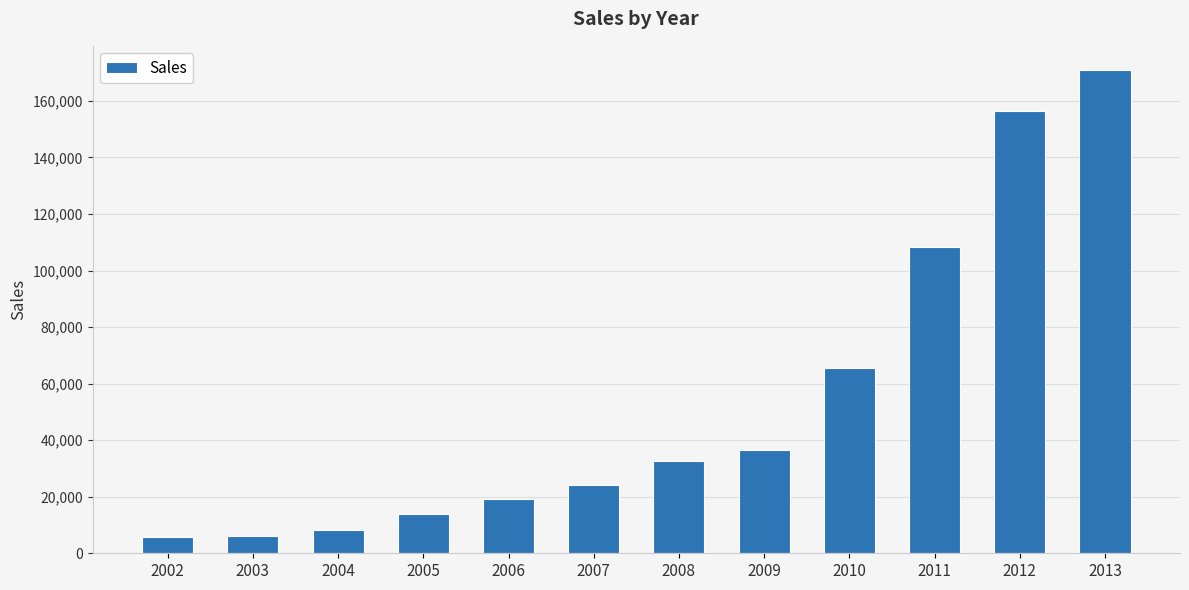

True or false: the data shows 260667 at 2012.

False